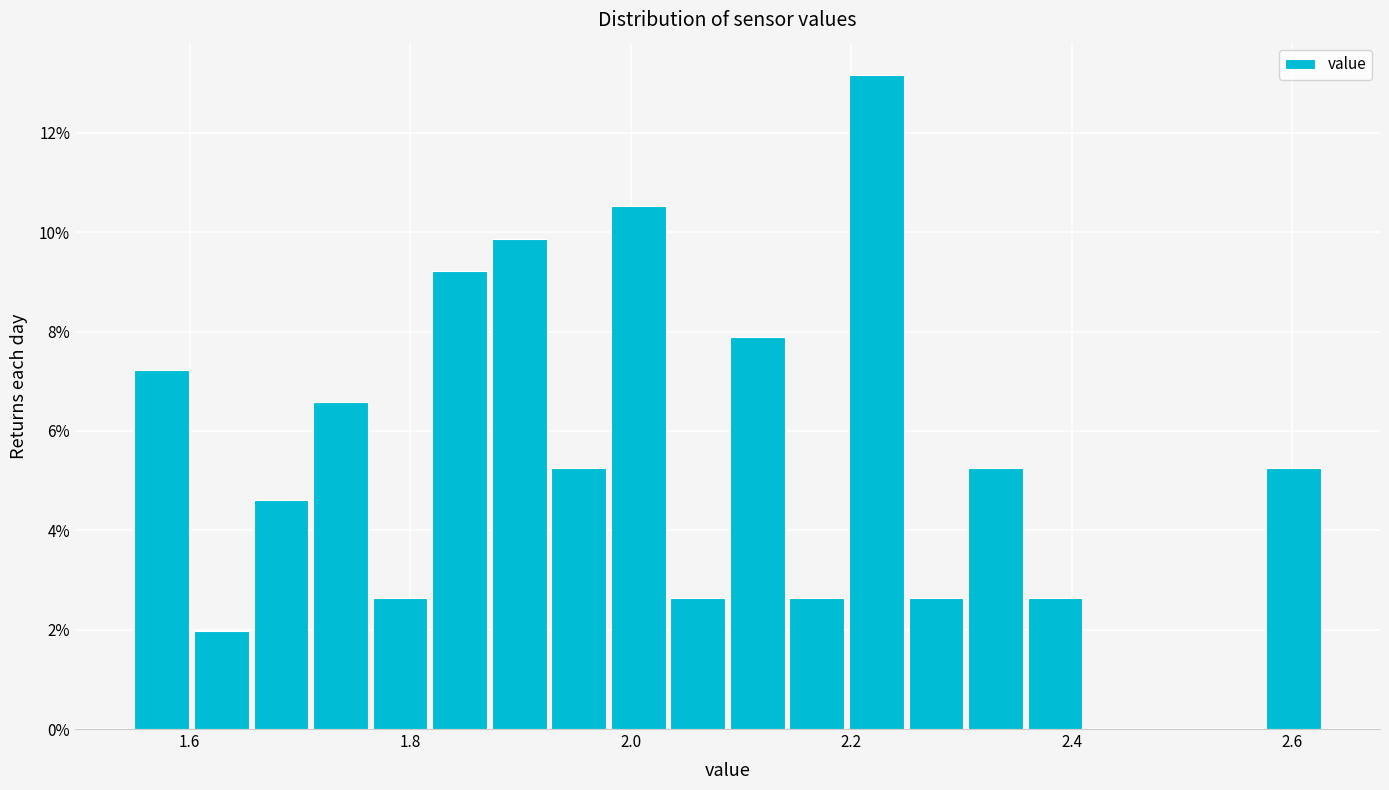

Around what value on the x-axis is the tallest bar? Give the approximate position of its centre, as read against the axis.

2.22